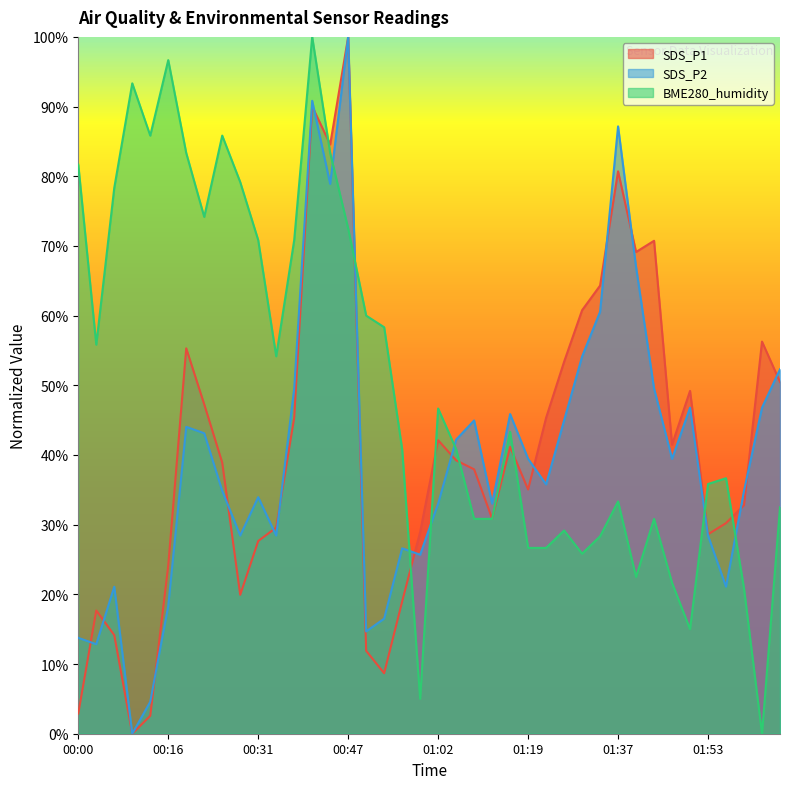

Which has a higher value, 00:16 or 00:19?

00:19